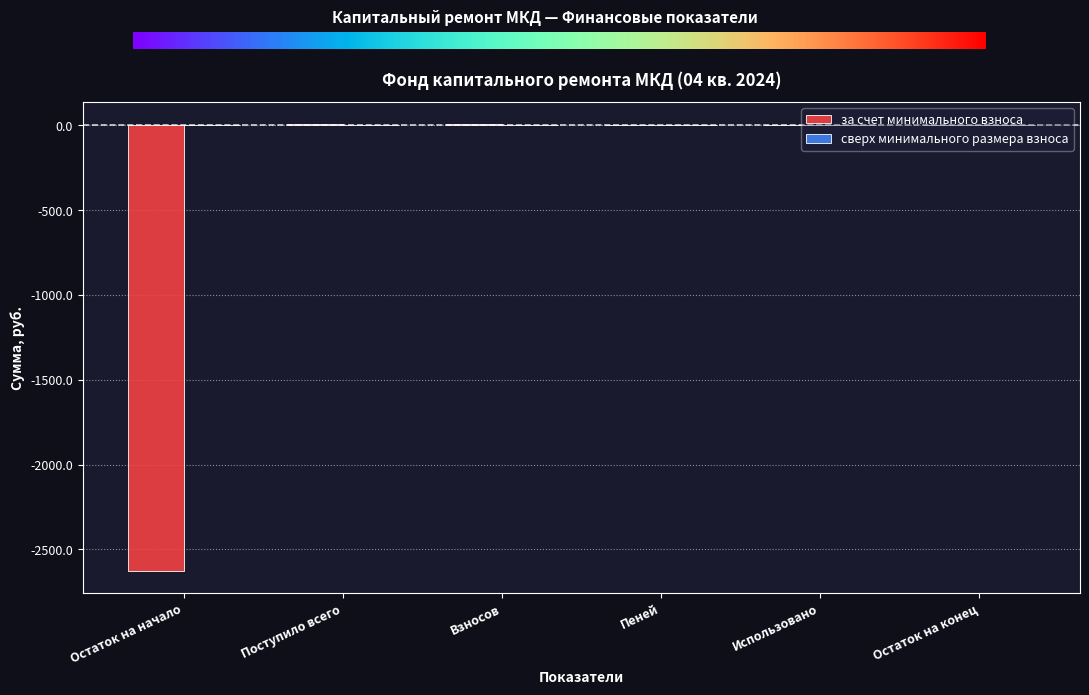

What is the average value?

-436.1